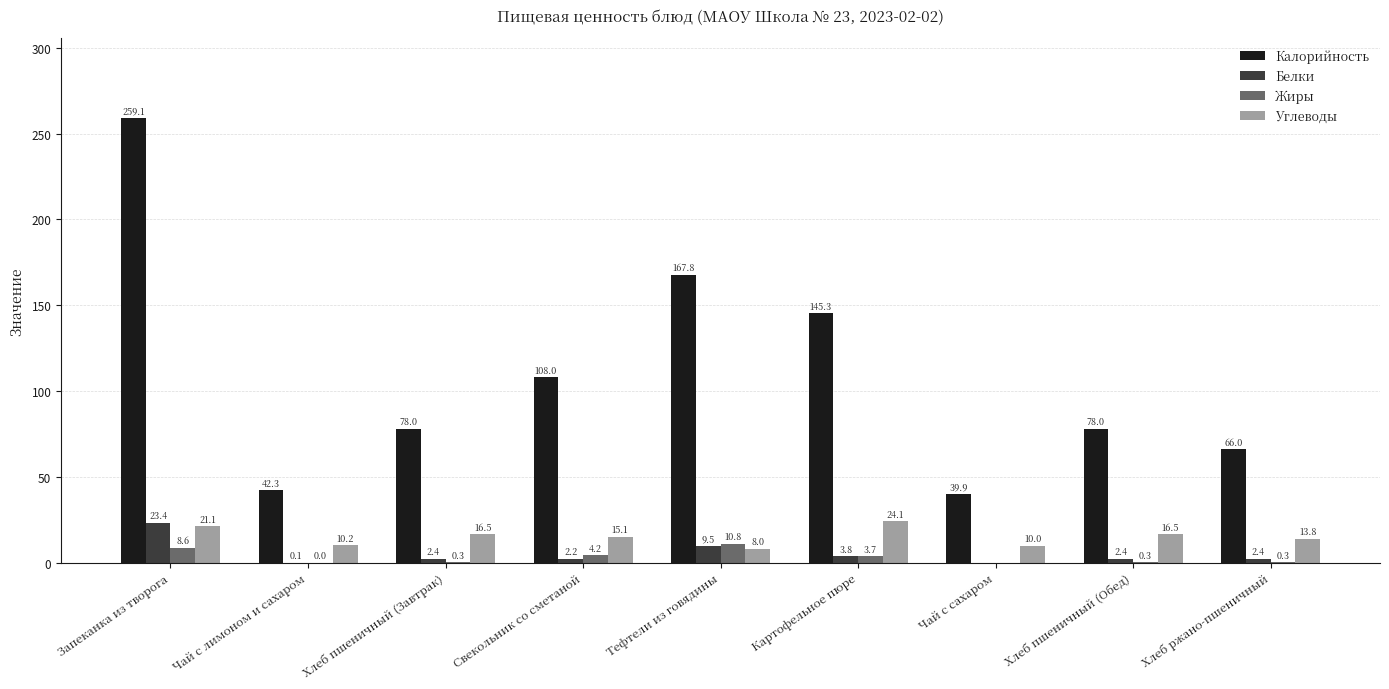

Read the Углеводы value at Чай с сахаром.

10.0